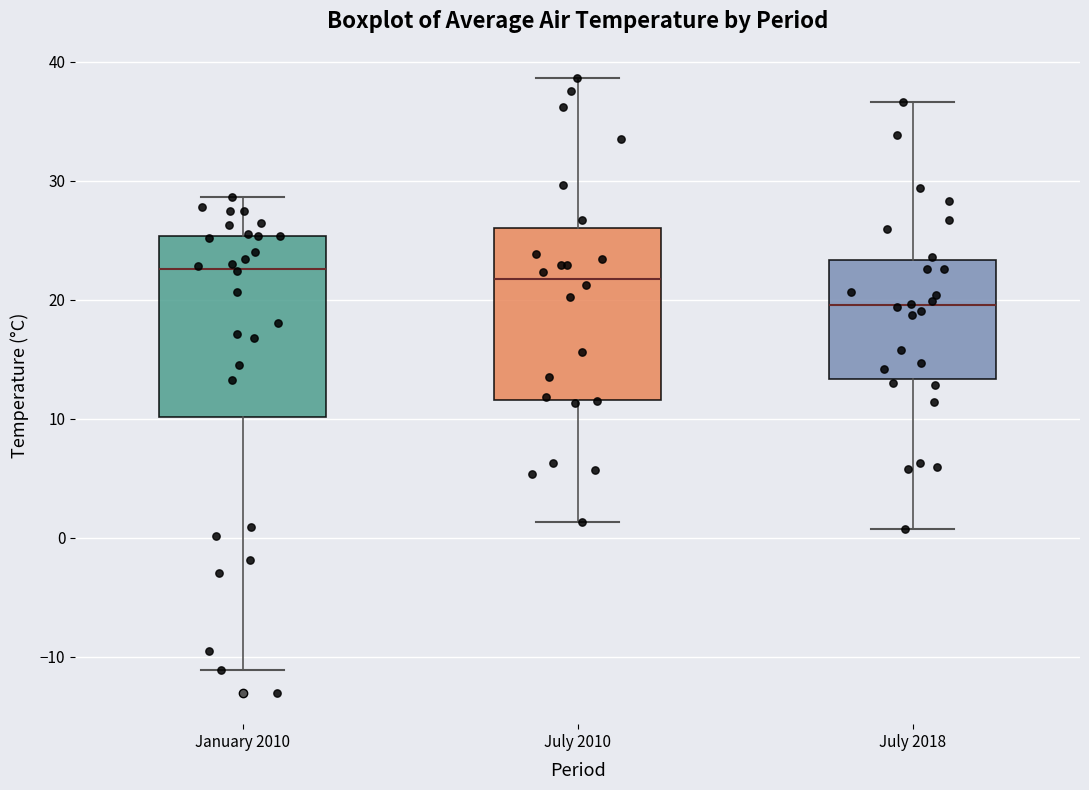

Reading left to right, read every box against the y-axis: the position of its median line, the range the box covers, and the ends of its whiskers. The values are not printed on the chart, so give them approximately, as read against the axis.

January 2010: median 23, box 10 to 25, whiskers -11 to 29
July 2010: median 22, box 12 to 26, whiskers 1 to 39
July 2018: median 20, box 13 to 23, whiskers 1 to 37